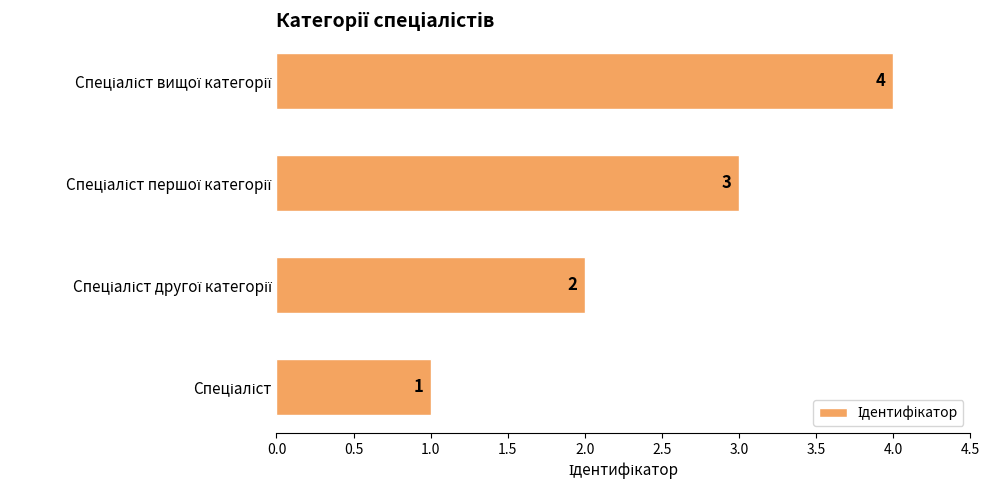

What is the maximum value shown in the chart?

4